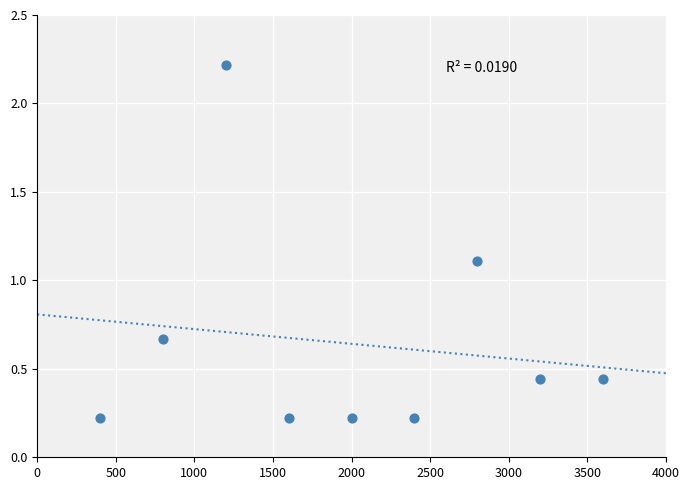

What Y value in the scatter plot is closest to 1?

1.1